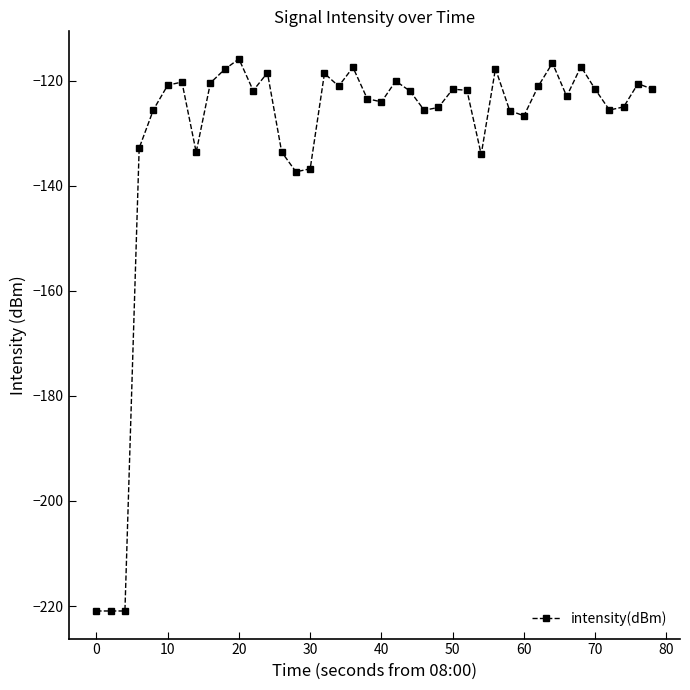

What is the value of the 5th point from the left?

-125.5